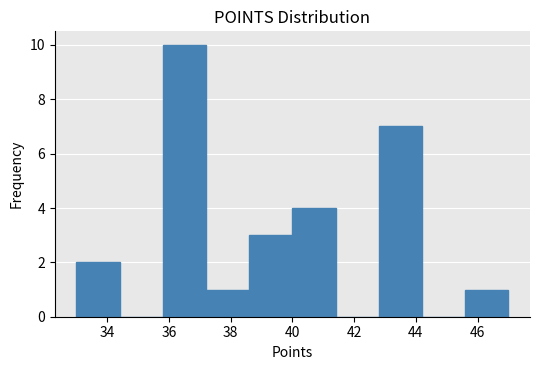

Reading left to right, list every bar in this chart as the range it spans on the x-axis followed by its height. The values are not printed on the chart, so give them approximately, as read against the axis.

33.0 to 34.4: 2
34.4 to 35.8: 0
35.8 to 37.2: 10
37.2 to 38.6: 1
38.6 to 40.0: 3
40.0 to 41.4: 4
41.4 to 42.8: 0
42.8 to 44.2: 7
44.2 to 45.6: 0
45.6 to 47.0: 1